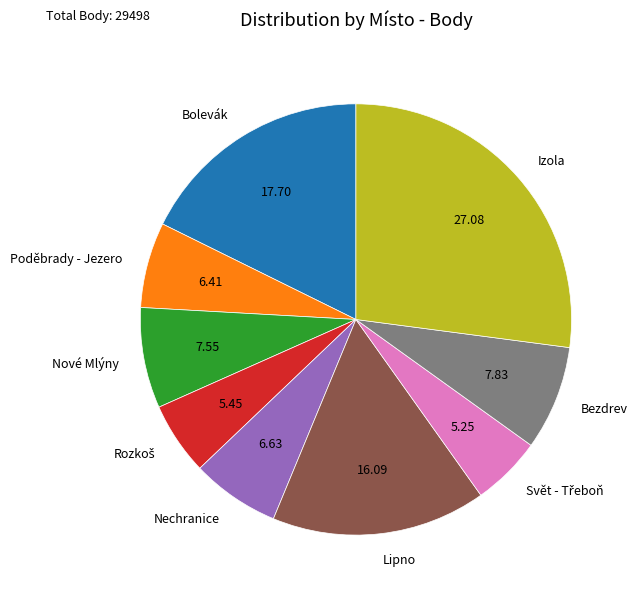

Which category has the biggest portion of the pie?

Izola